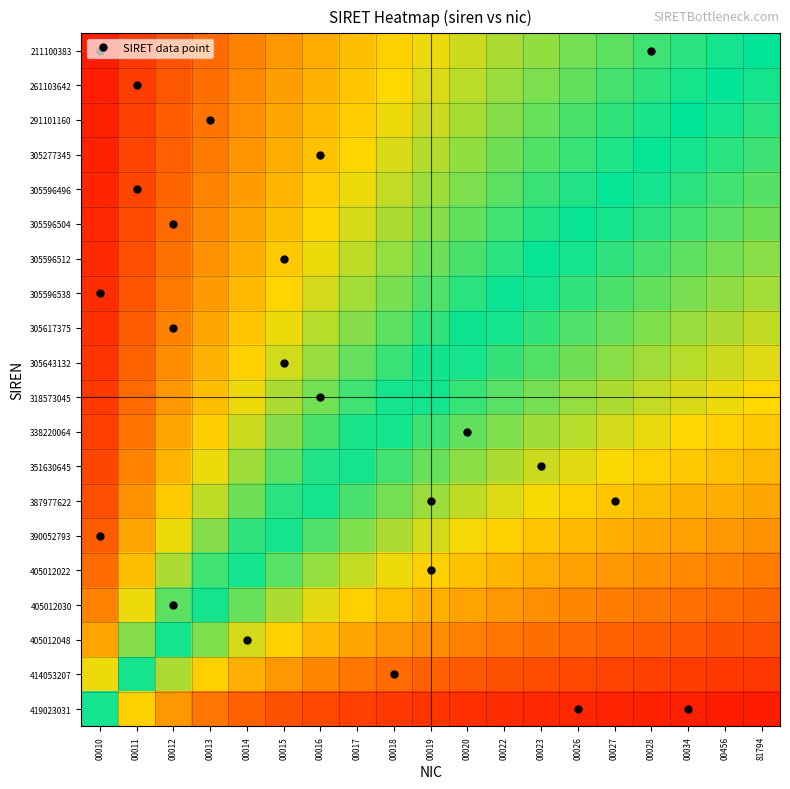

What is the difference between the highest and lowest values at 00023?

0.5